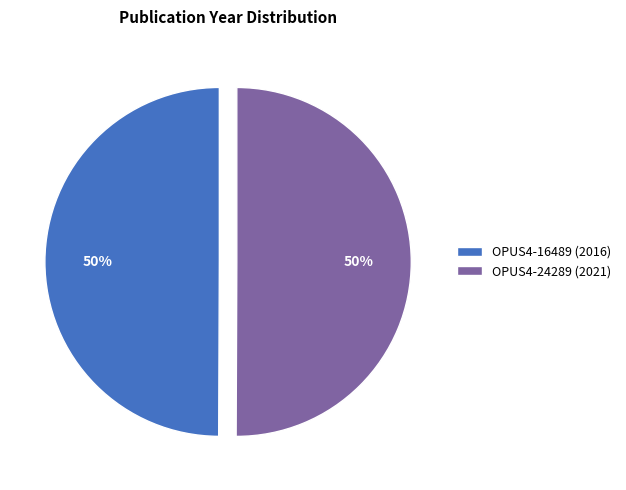

To the nearest percent, what is the average slice percentage?

50%